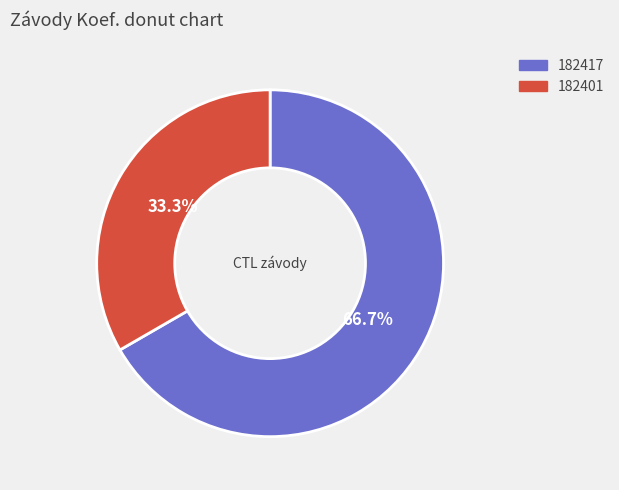

What is the largest slice in the pie chart?

182417